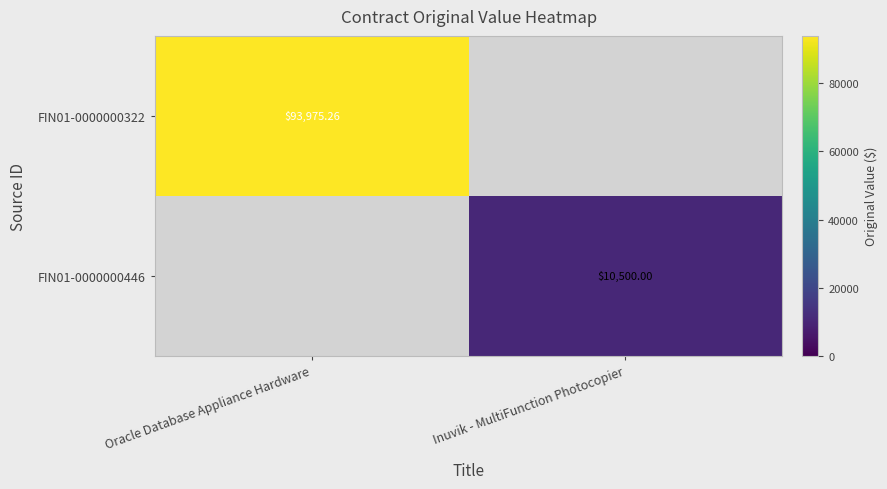

What is the maximum value shown in the chart?

93975.3